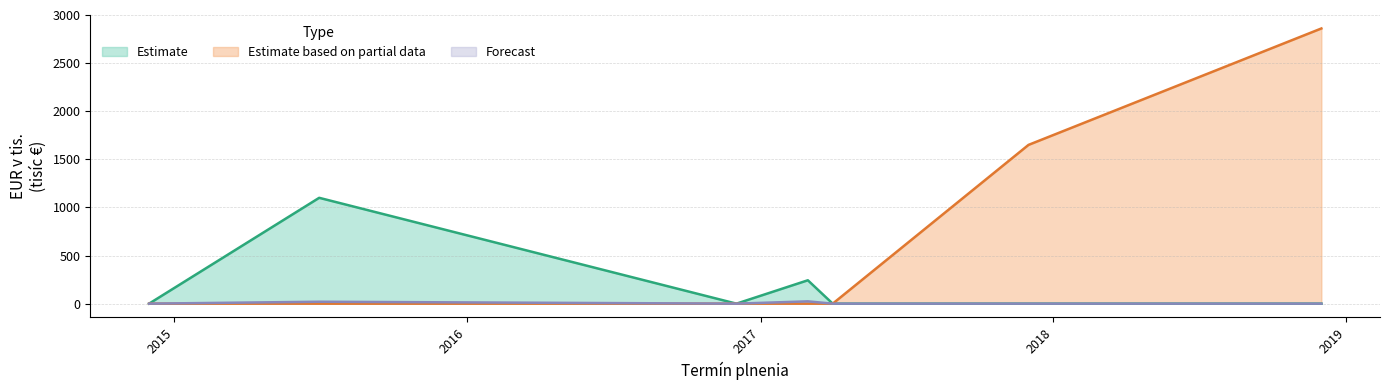

What is the maximum value shown in the chart?

2860